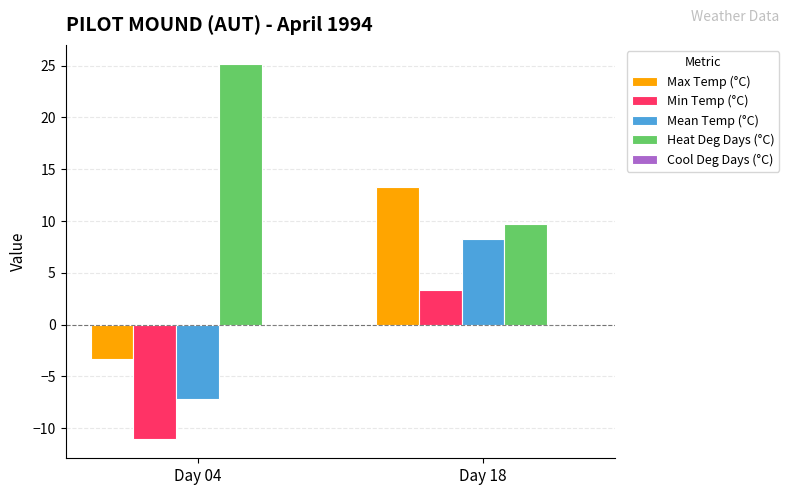

At how many categories does at least one series exceed 23?

1